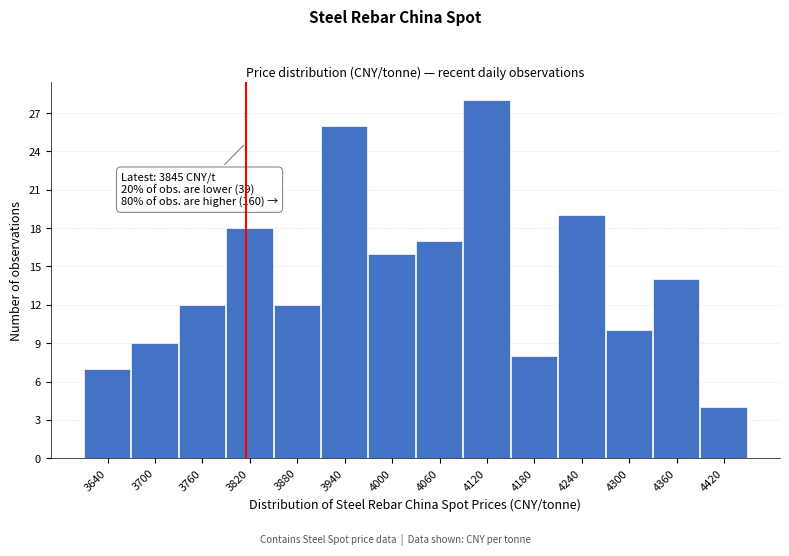

Reading right to left, what are all the values shown in this chart?

4	14	10	19	8	28	17	16	26	12	18	12	9	7